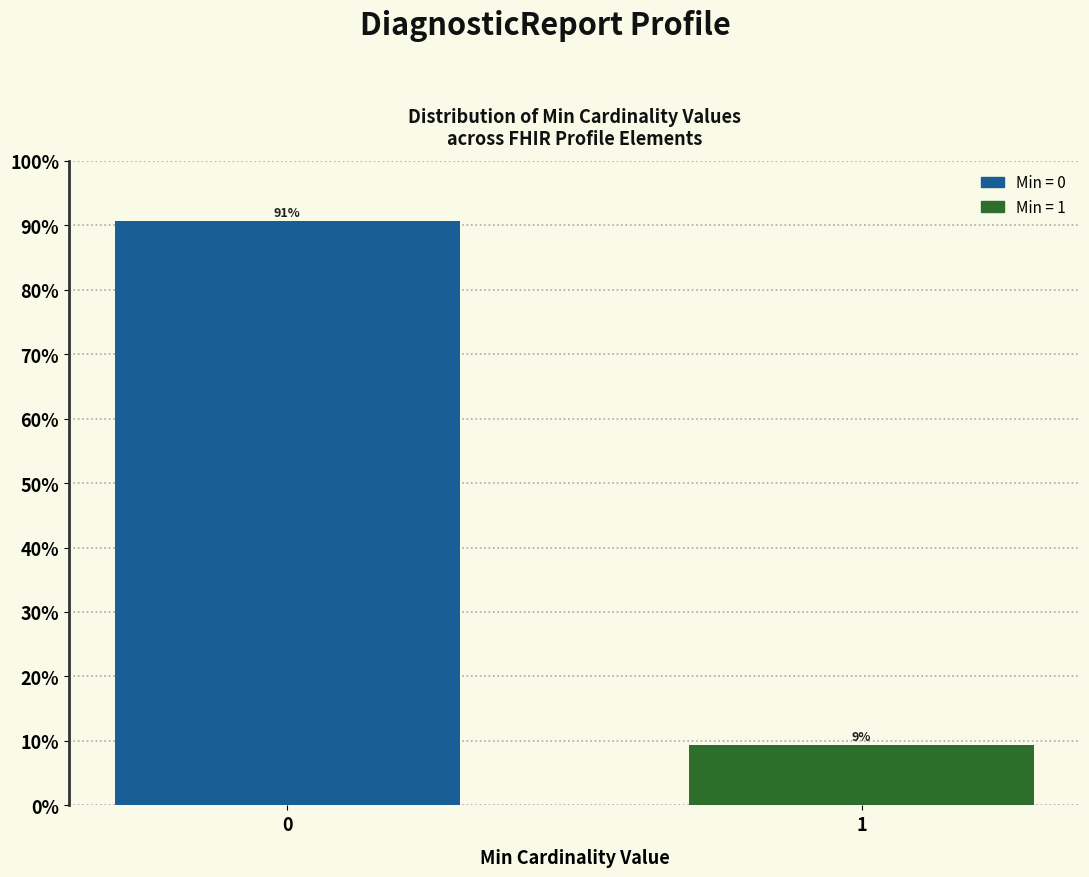

What is the average value?

50.0